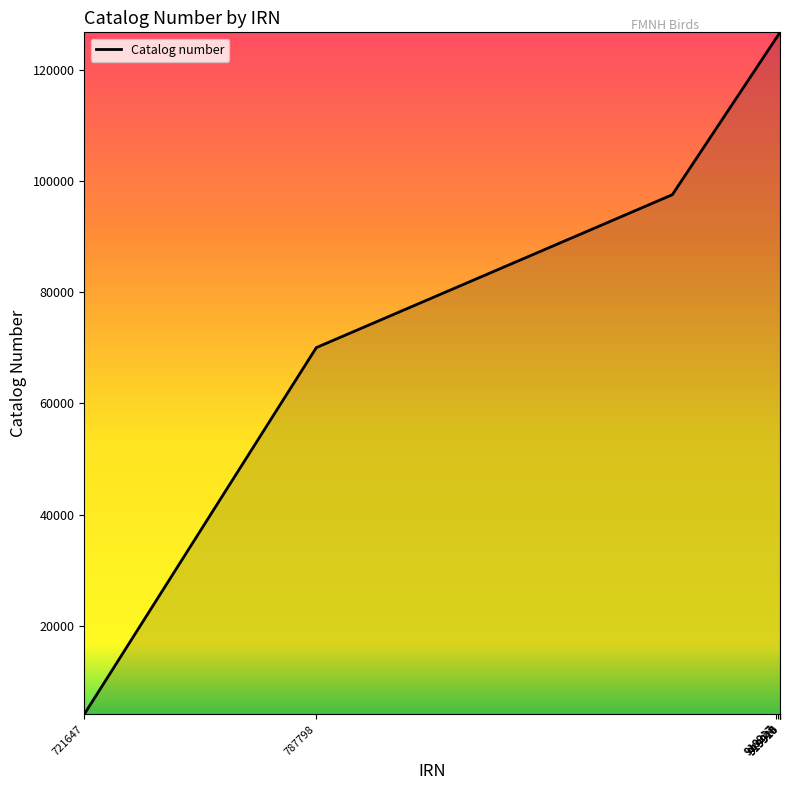

What is the maximum value shown in the chart?

126805